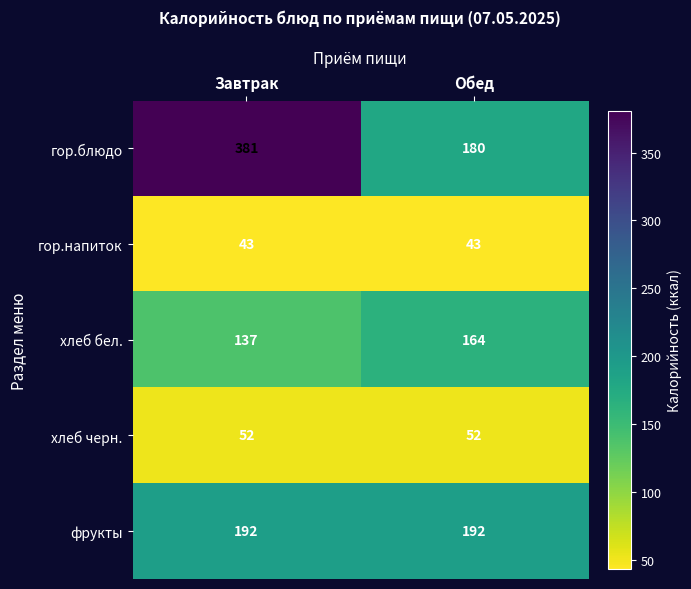

Between Завтрак and Обед, which series saw the biggest shift?

гор.блюдо